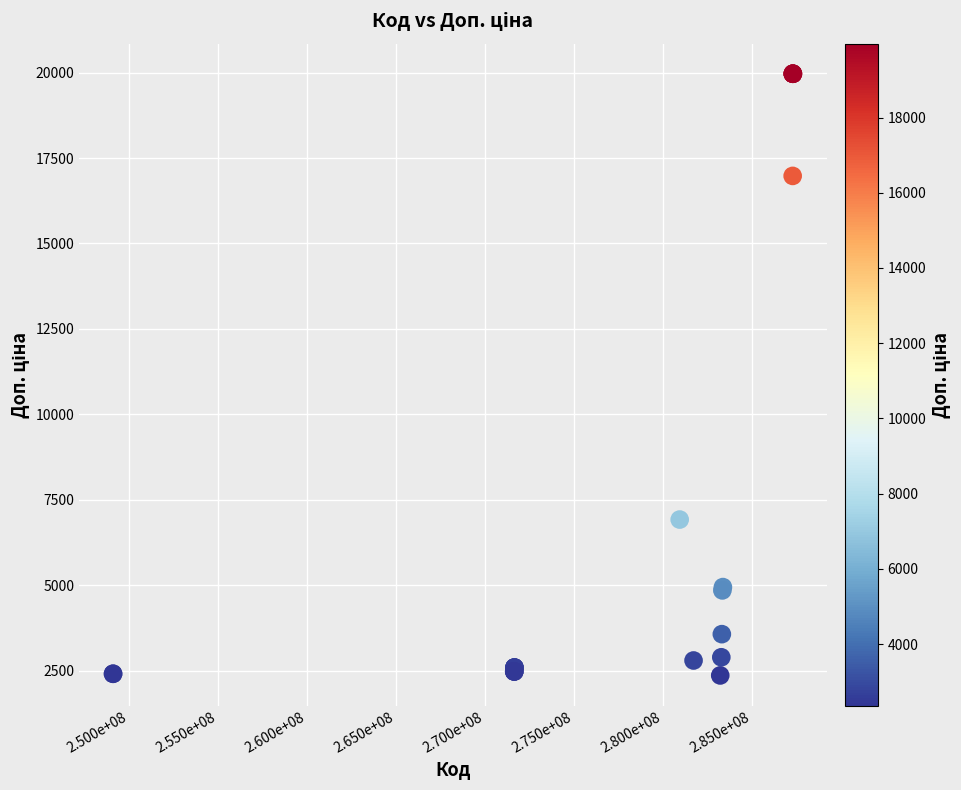

What Y value in the scatter plot is closest to 11165?

6925.7